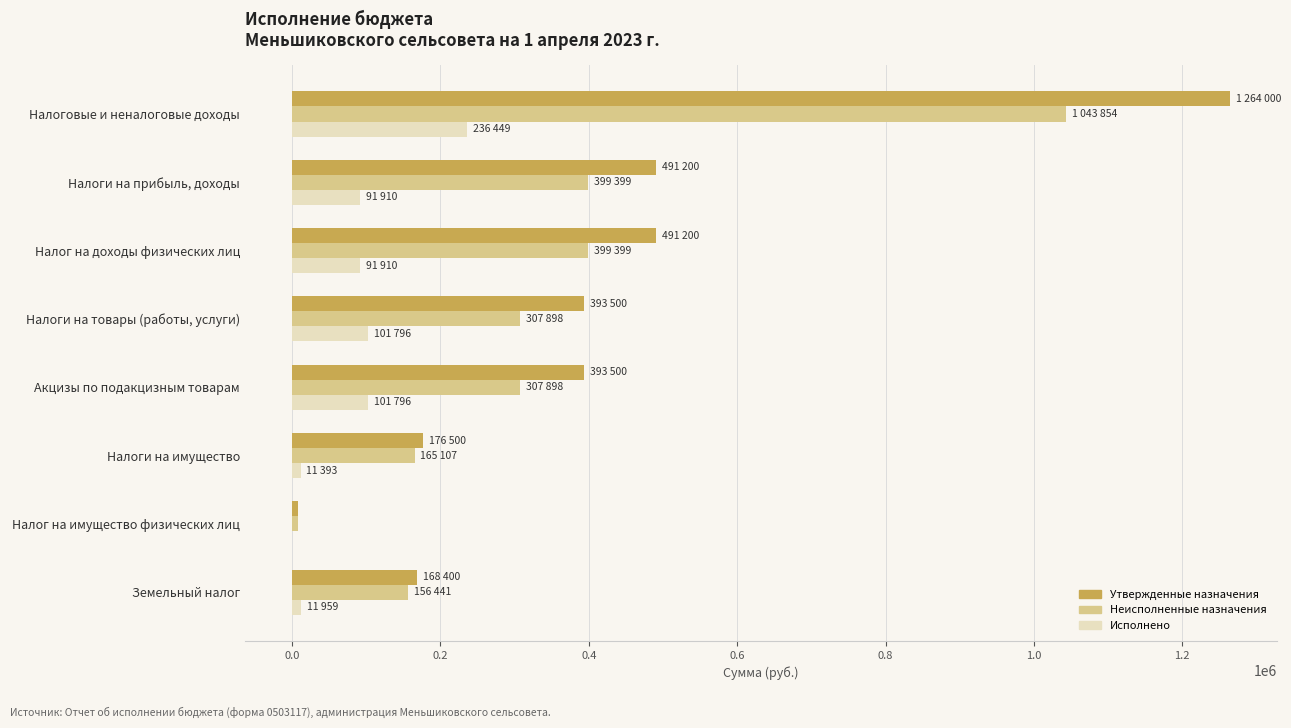

Is it true that Исполнено equals 91909.8 at Налоги на прибыль, доходы?

True